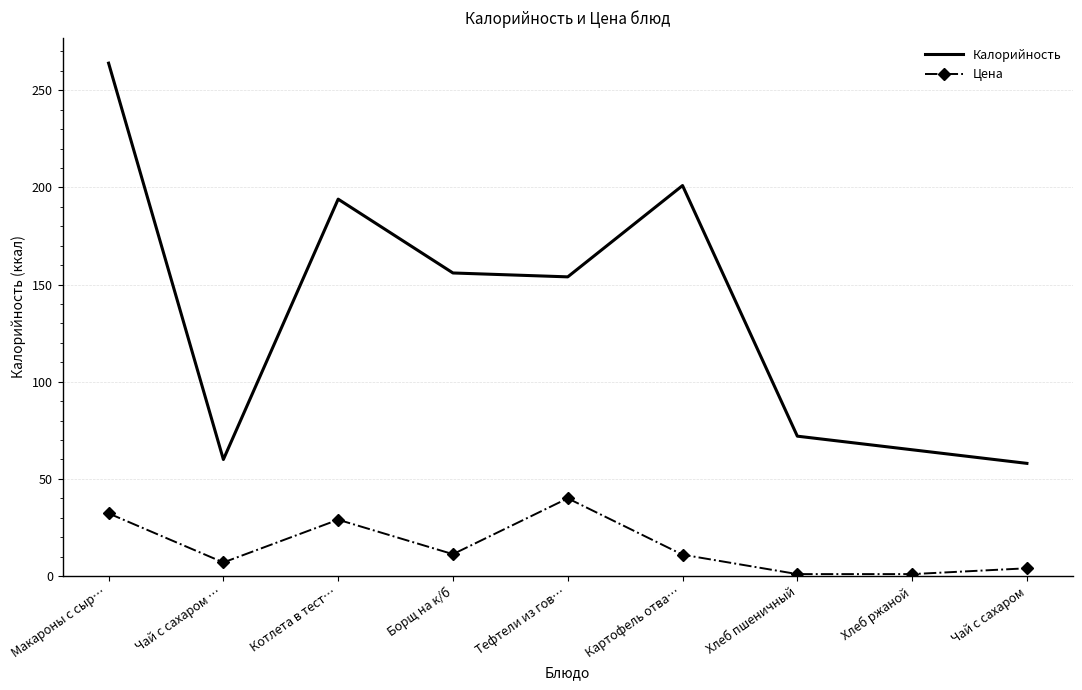

What are all the series names shown in the legend?

Калорийность, Цена